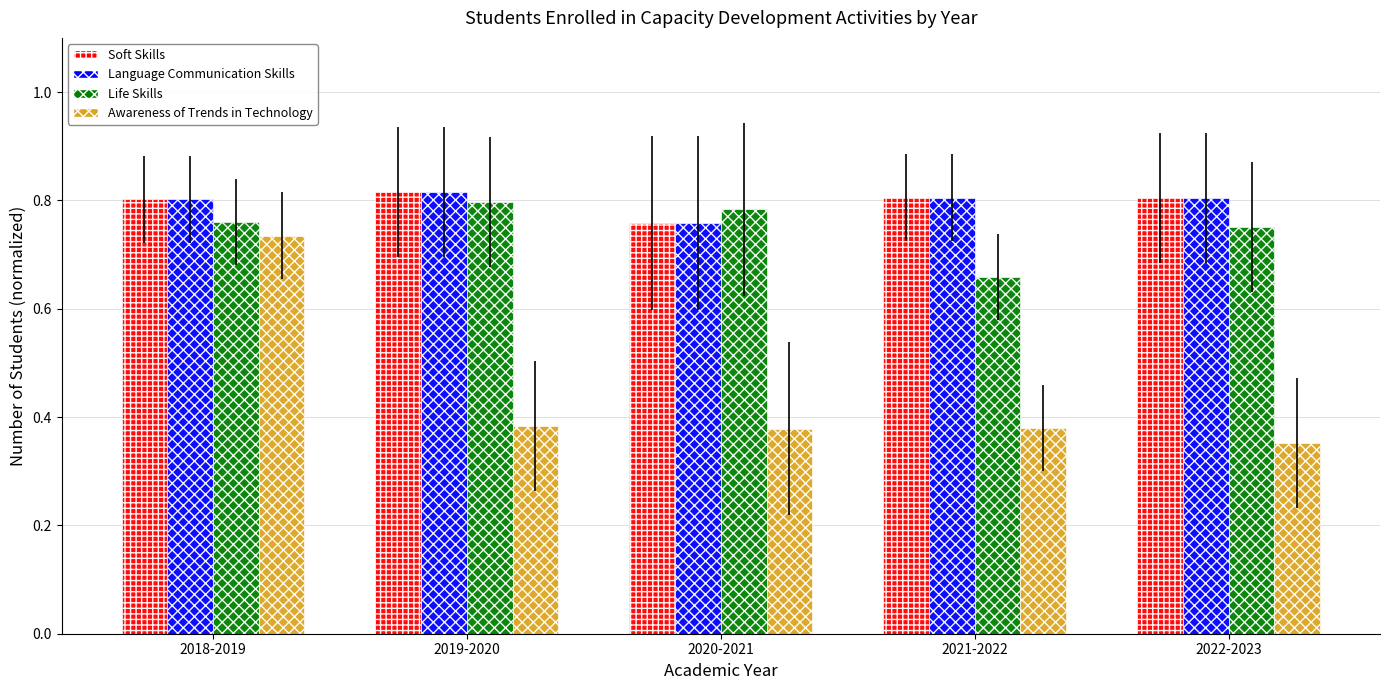

Does the chart contain stacked bars?

No